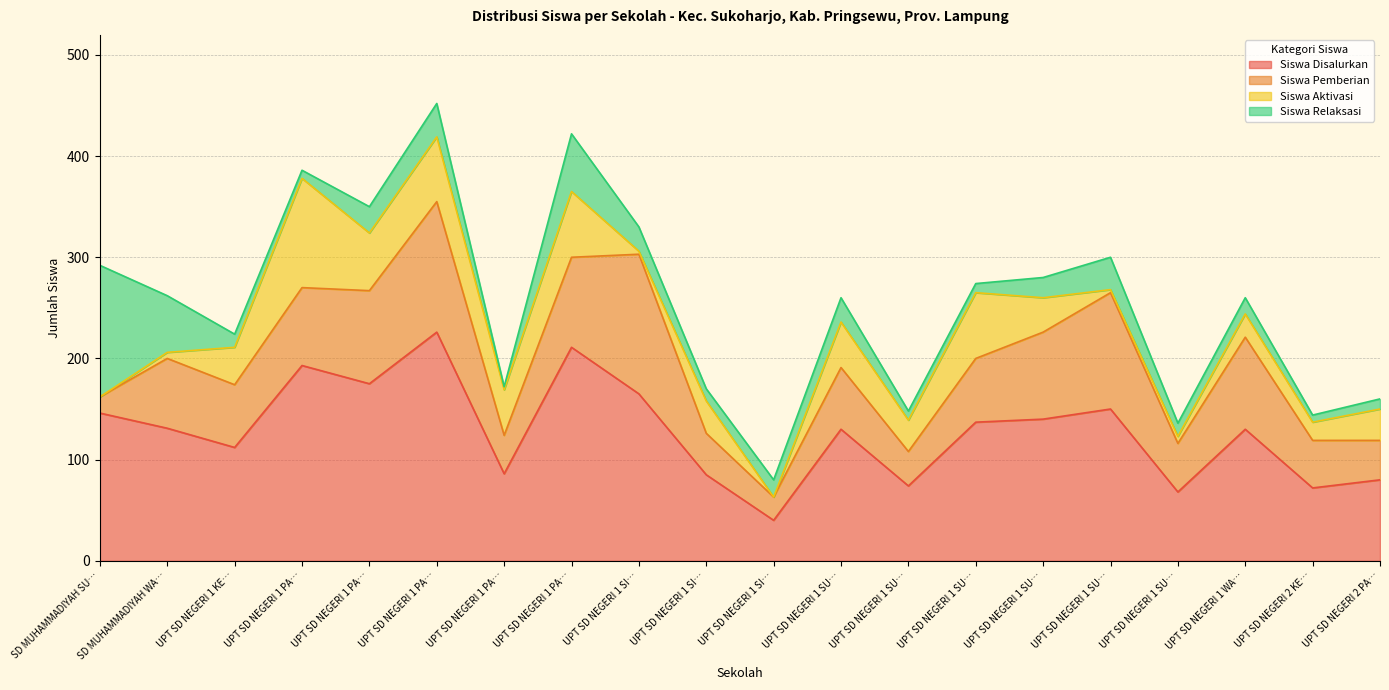

How many intersections are there between Siswa Aktivasi and Siswa Pemberian?

6